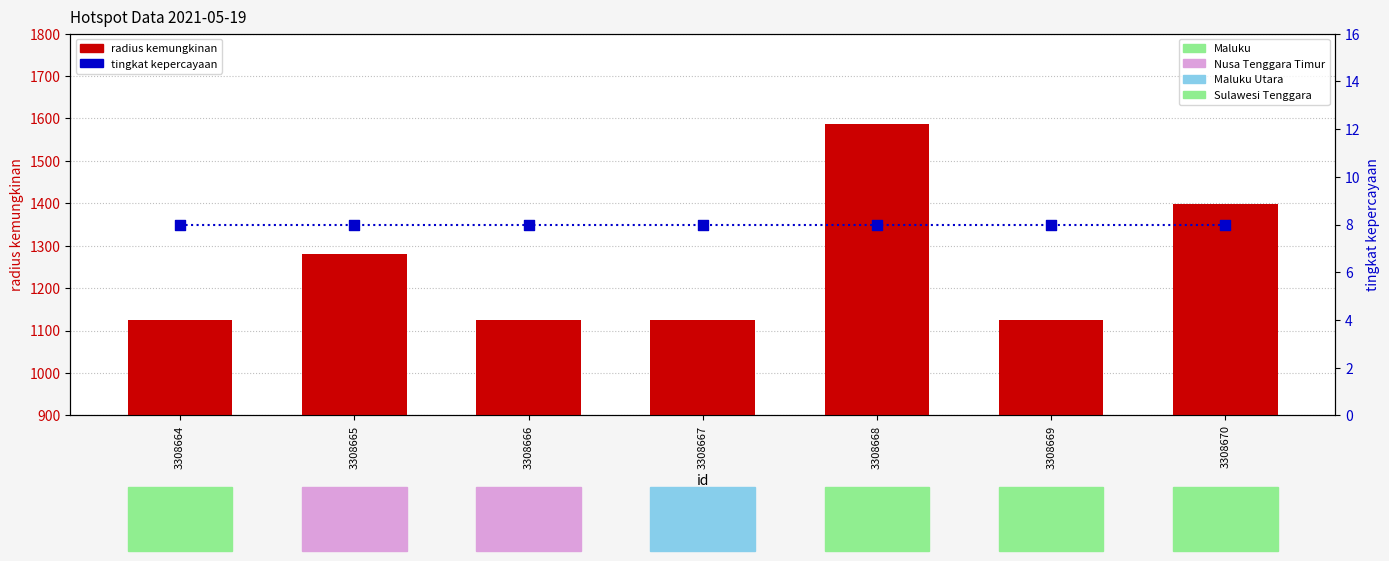

At how many categories does at least one series exceed 785?

7